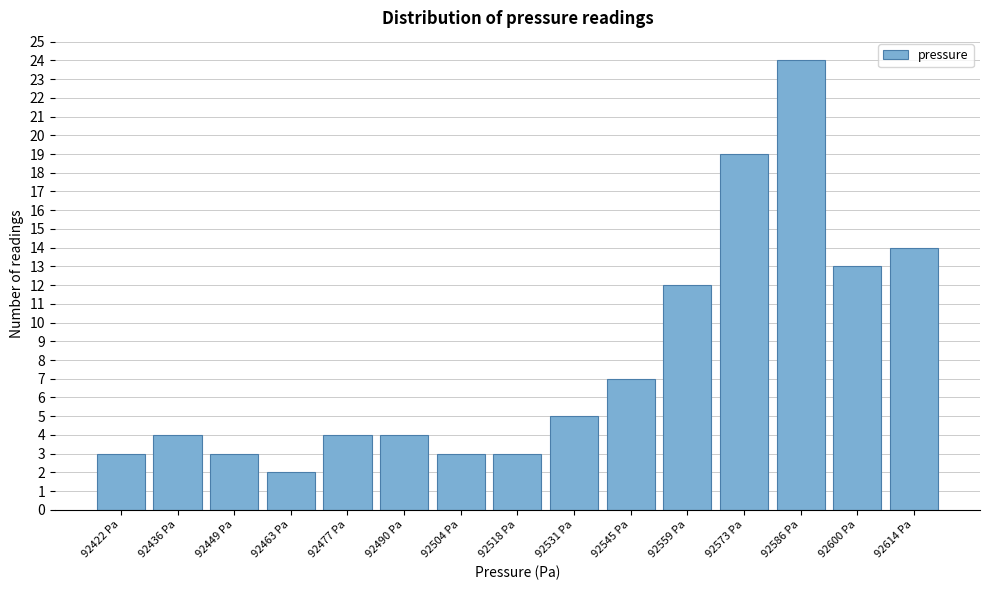

Reading right to left, extract all data points from this chart.

14	13	24	19	12	7	5	3	3	4	4	2	3	4	3